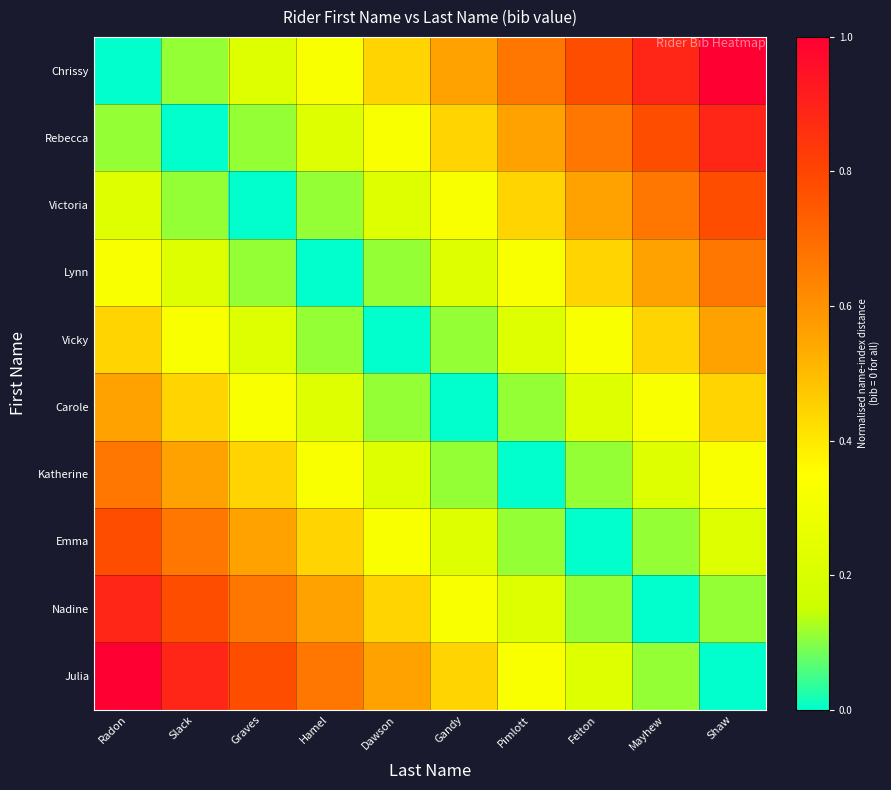

At which category is the sum across all series the highest?

Radon